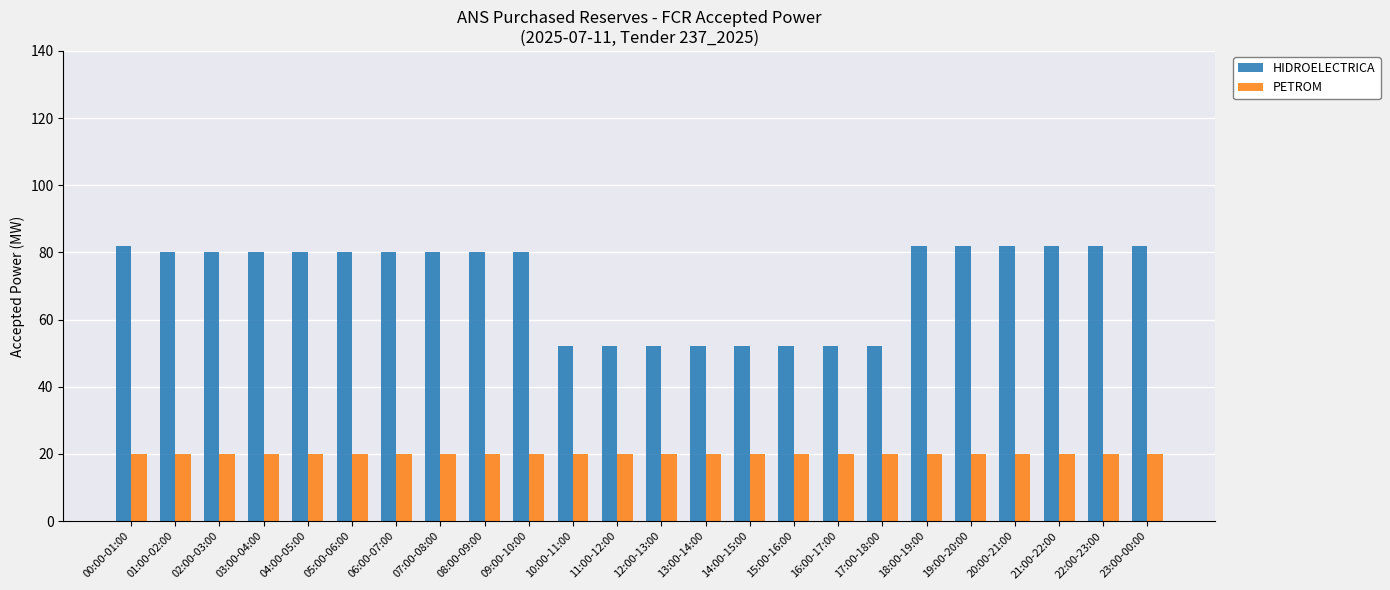

How many categories are shown in the chart?

24